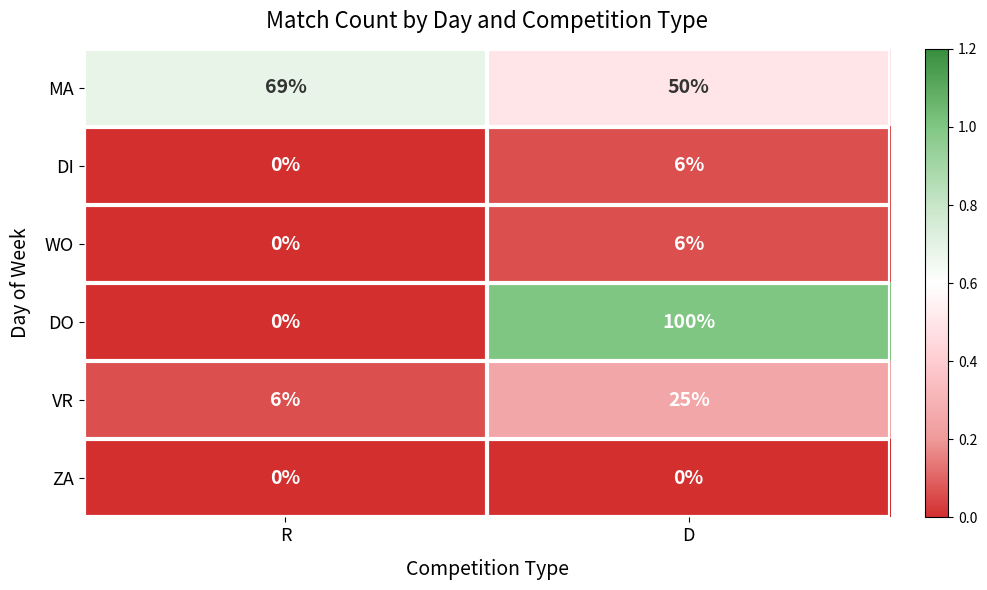

What is the difference between the maximum and minimum values in the MA series?

19